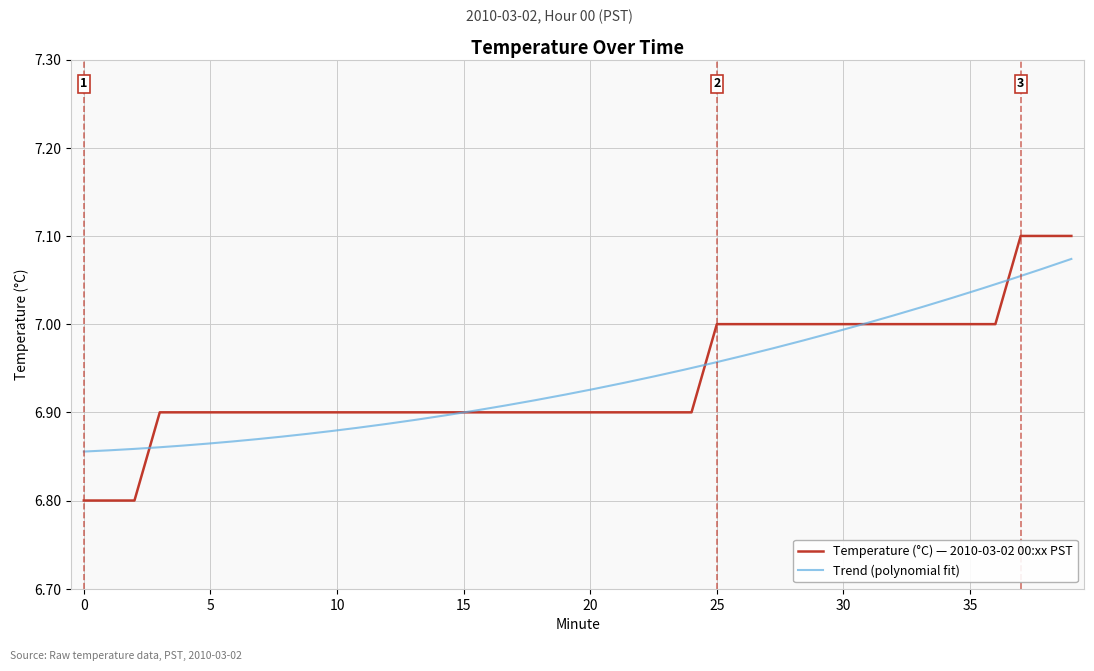

Count the values in the range 6 to 7.

37